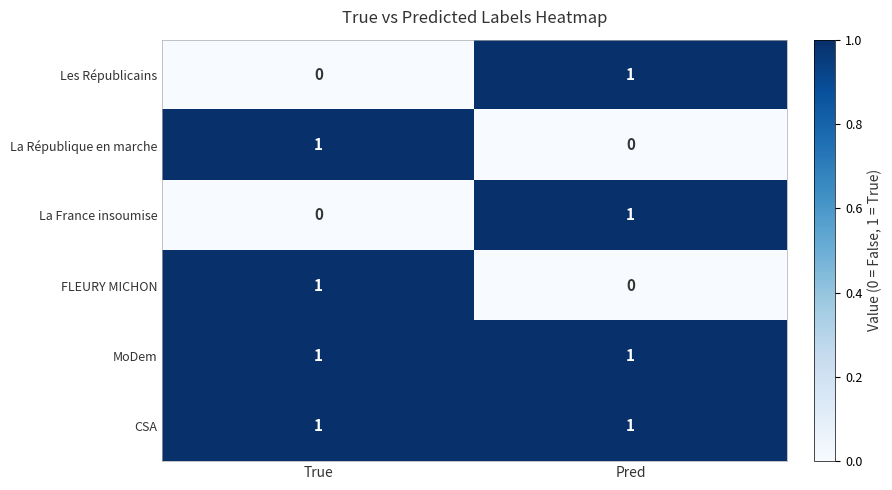

Reading left to right, list all the values displayed in this chart.

Les Républicains: 0	1
La République en marche: 1	0
La France insoumise: 0	1
FLEURY MICHON: 1	0
MoDem: 1	1
CSA: 1	1